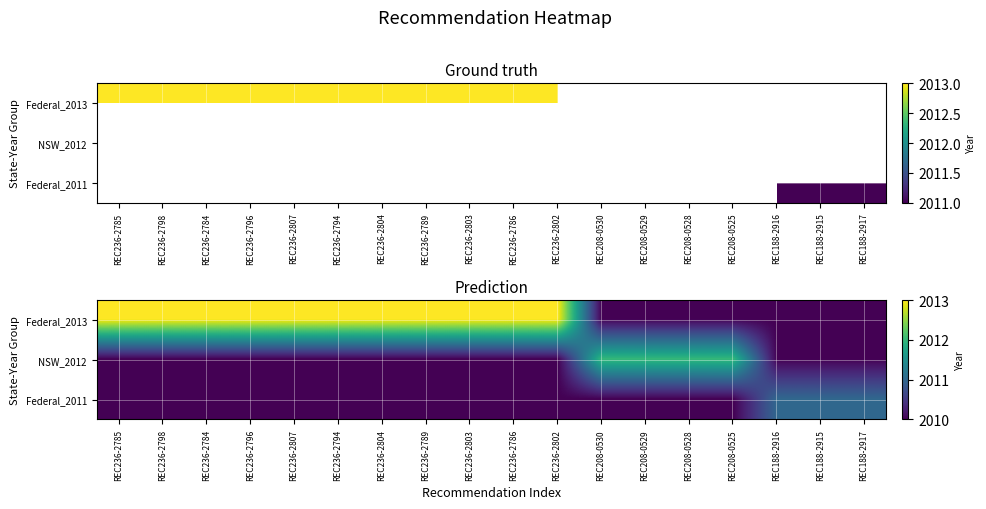

What is the spread (max minus min) of values at REC208-0530?

2